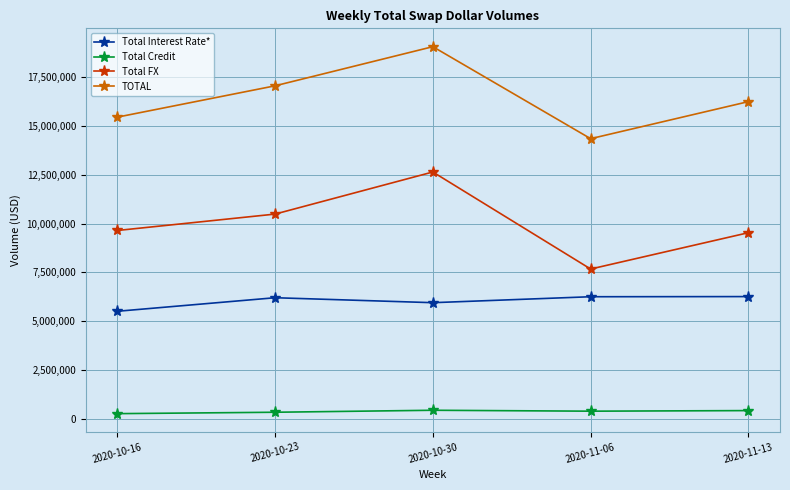

Rank the series by their average value, from highest to lowest.

TOTAL, Total FX, Total Interest Rate*, Total Credit